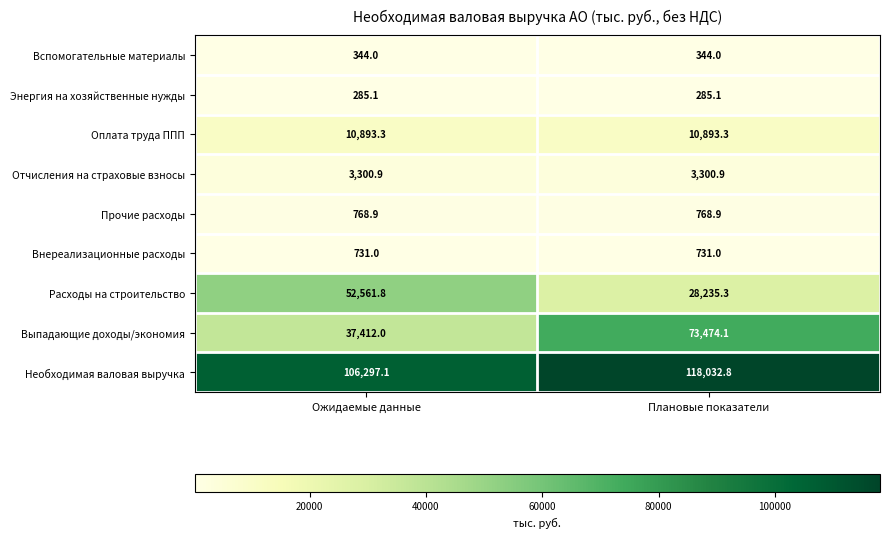

Which series has the largest range (max minus min)?

Выпадающие доходы/экономия